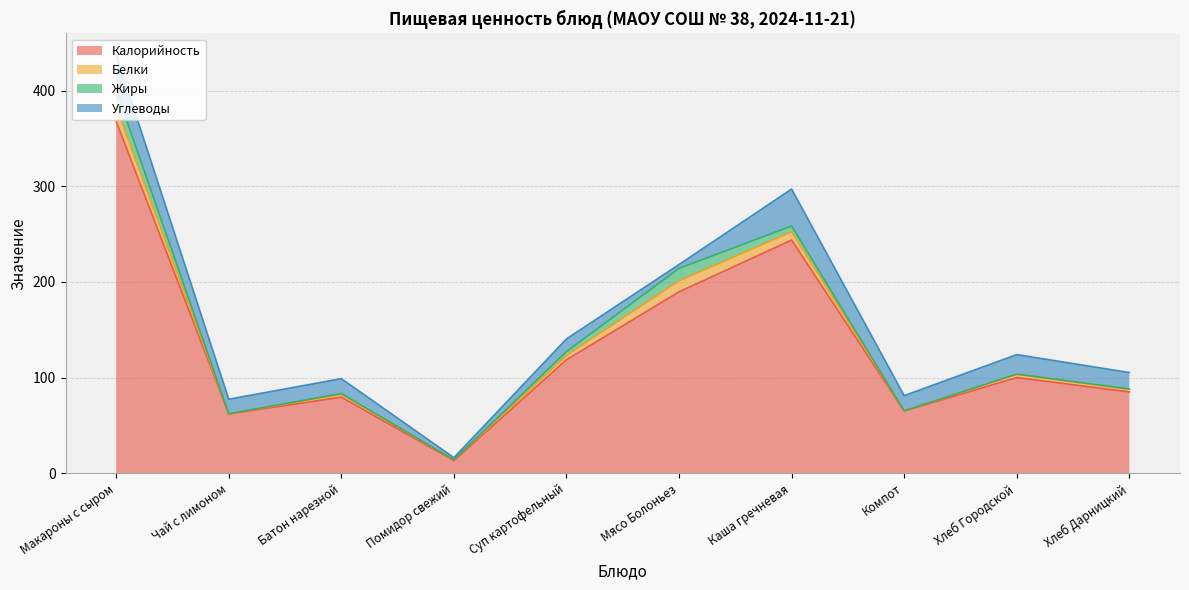

Reading left to right, what are all the values shown in this chart?

Калорийность: 367.8	62.0	79.5	13.2	118.6	189.6	243.8	65.0	100.0	85.0
Белки: 14.9	0.1	2.9	0.7	4.4	11.5	8.6	0.1	3.2	2.6
Жиры: 17.5	0.0	0.9	0.1	4.2	13.0	6.1	0.1	0.4	0.4
Углеводы: 37.5	15.2	15.6	2.3	13.2	4.0	38.6	15.9	20.4	17.2